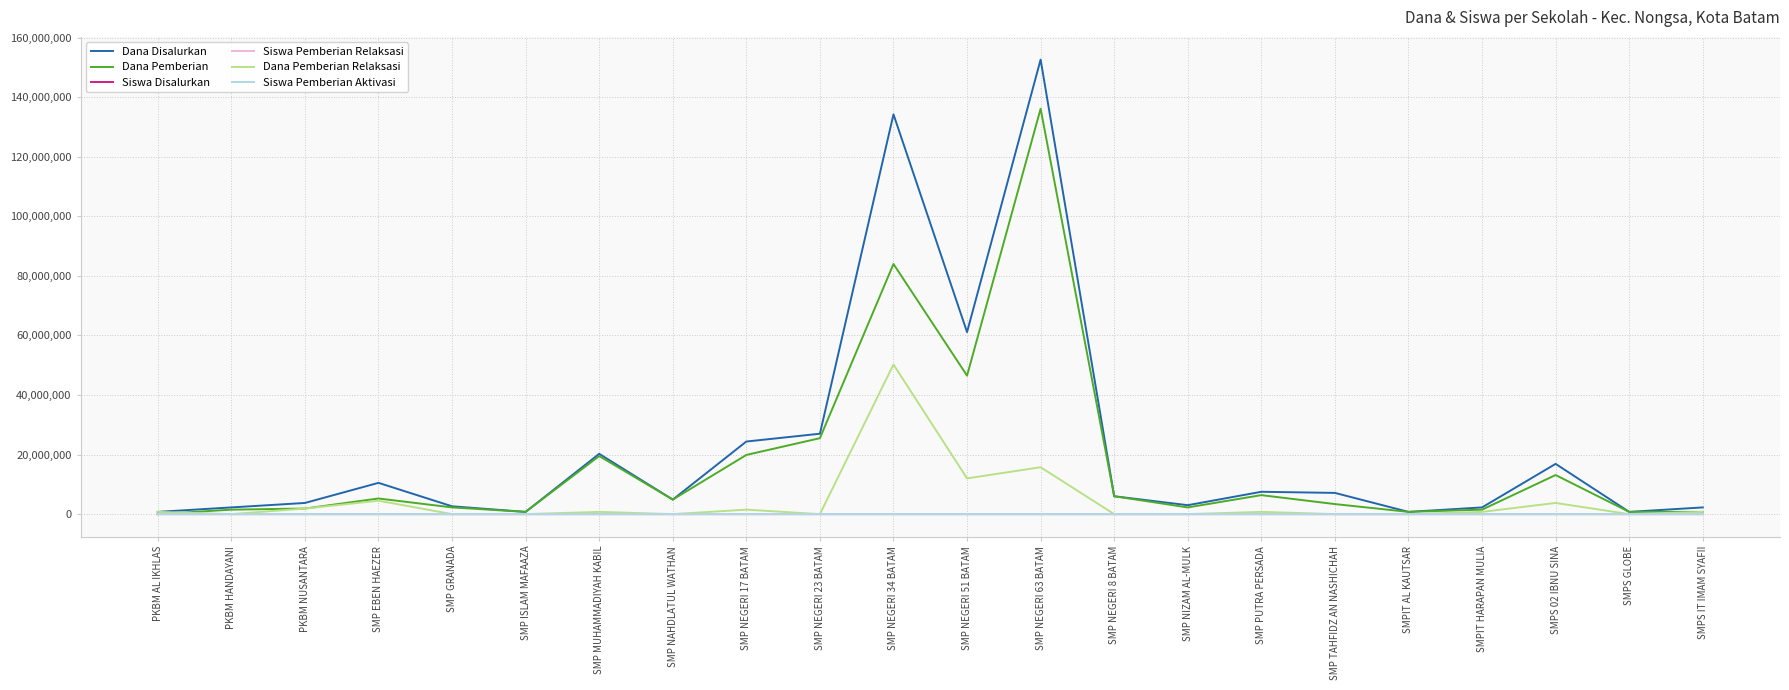

What are all the series names shown in the legend?

Dana Disalurkan, Dana Pemberian, Siswa Disalurkan, Siswa Pemberian Relaksasi, Dana Pemberian Relaksasi, Siswa Pemberian Aktivasi